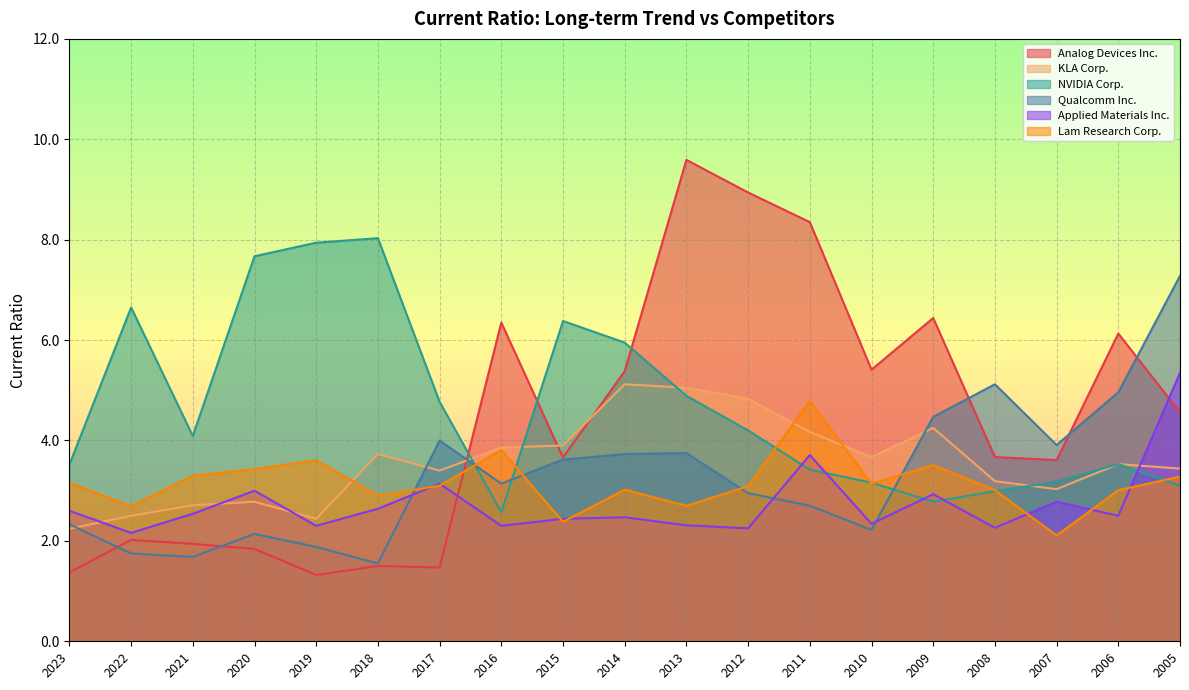

After their last crossing, which series has the higher values: NVIDIA Corp. or Applied Materials Inc.?

Applied Materials Inc.